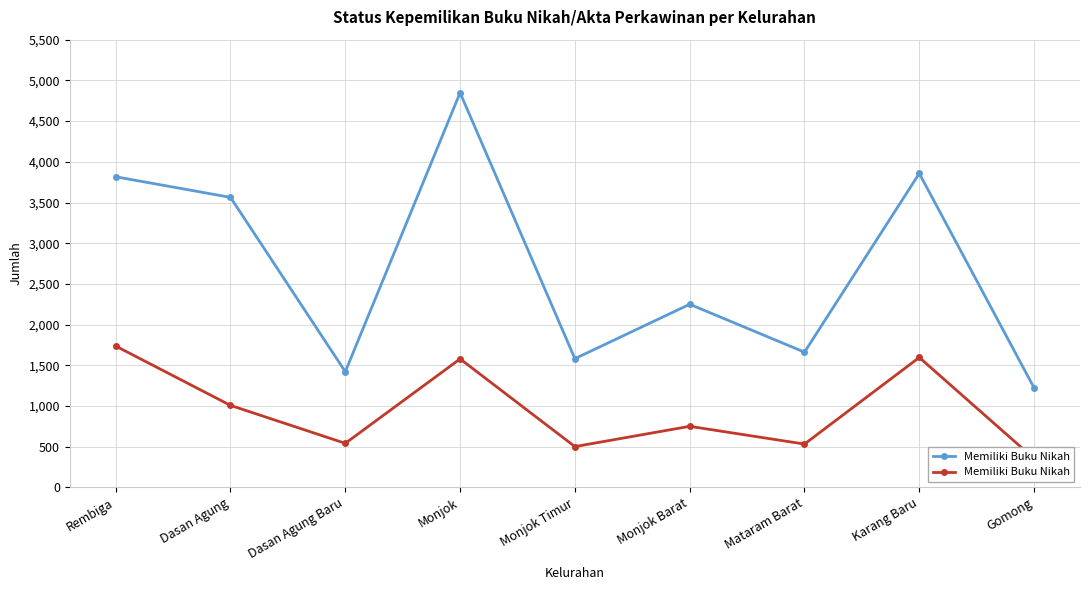

What is the label of the 5th point from the left?

Monjok Timur